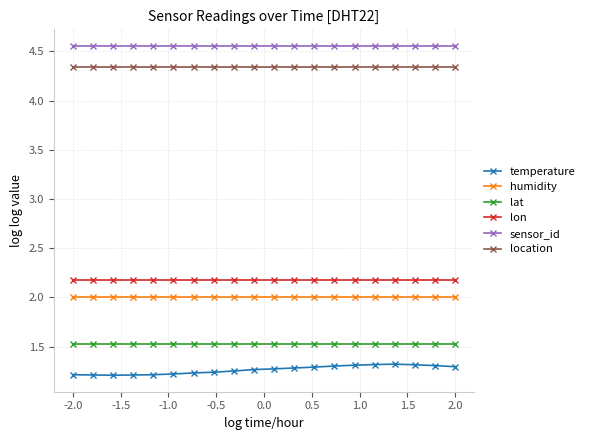

What is the value of the lat point at the 18th from the left?

1.5